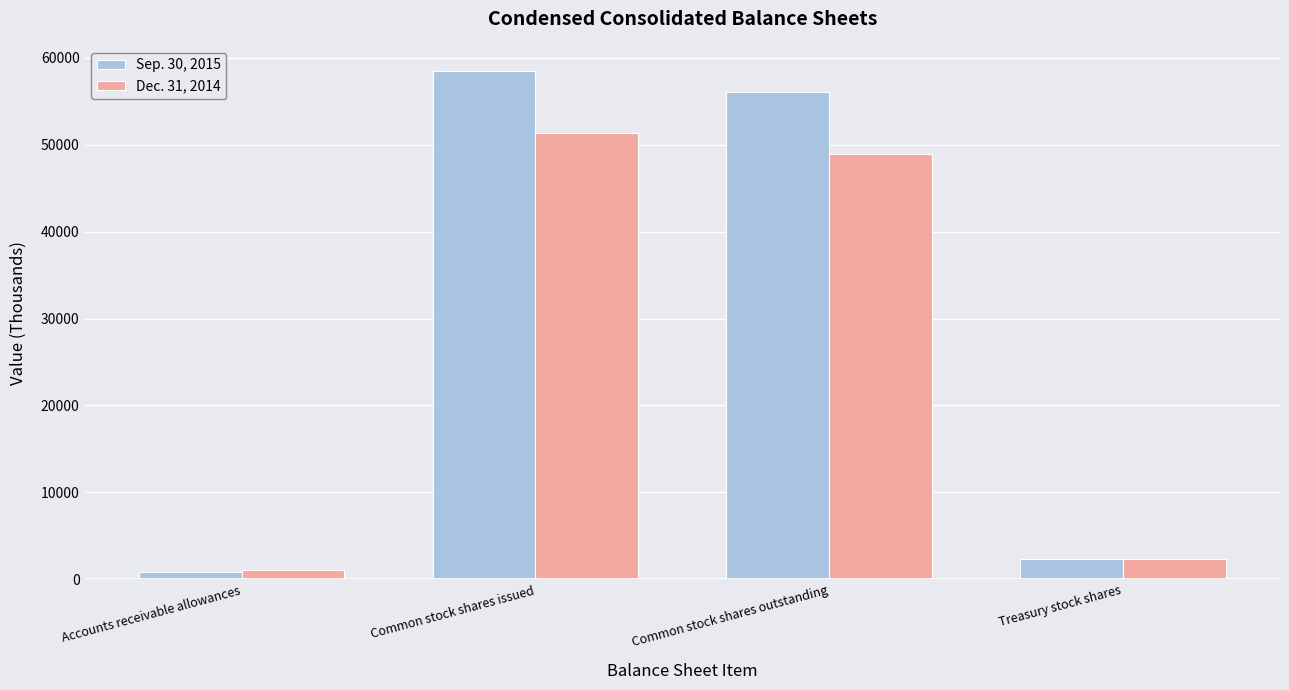

Rank the categories by Sep. 30, 2015 value from lowest to highest.

Accounts receivable allowances, Treasury stock shares, Common stock shares outstanding, Common stock shares issued